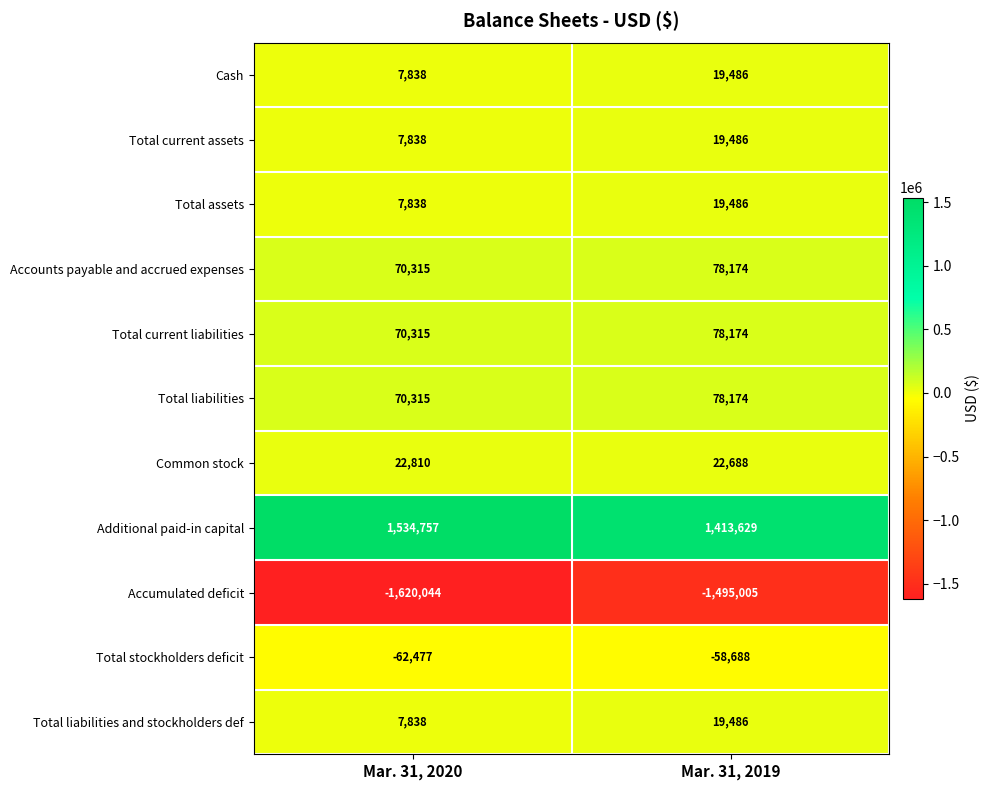

What is the total value across all series at Mar. 31, 2020?

117343